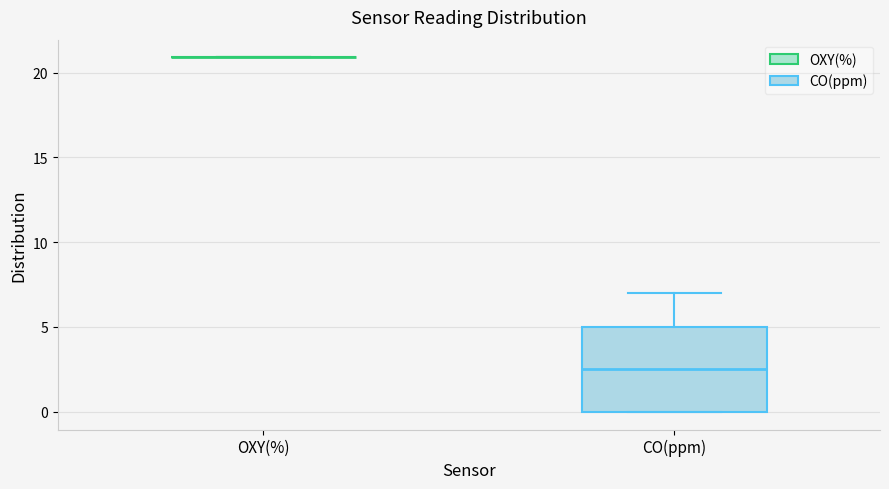

Comparing the boxes themselves (not the whiskers), which one is the tallest?

CO(ppm)